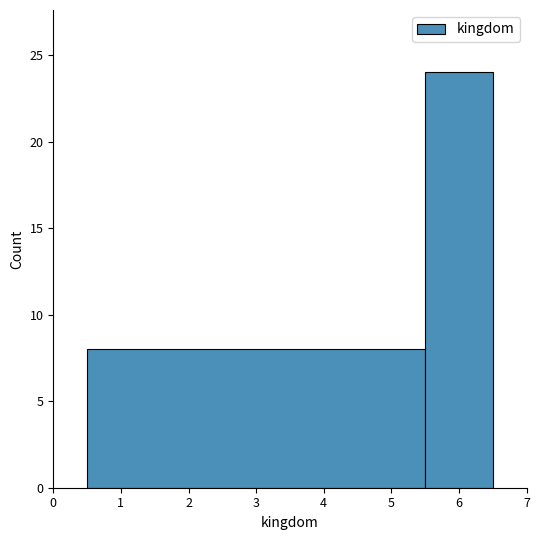

Reading left to right, transcribe this chart: for each bar, give the range it covers on the x-axis and its height. The values are not printed on the chart, so give them approximately, as read against the axis.

0.5 to 5.5: 8
5.5 to 6.5: 24